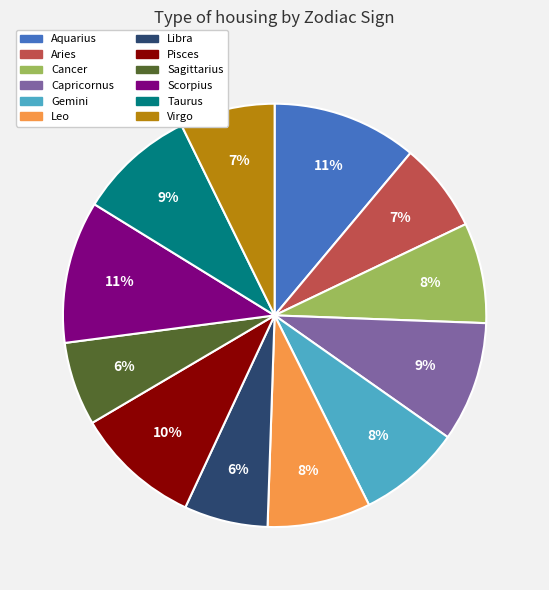

How many segments does this pie chart have?

12